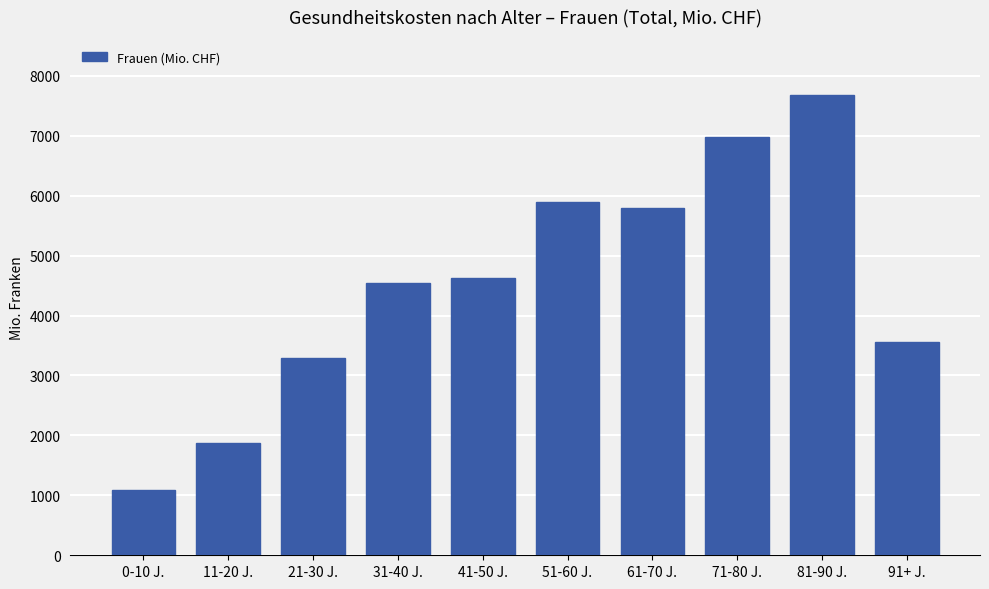

List the labels in order of value, smallest first.

0-10 J., 11-20 J., 21-30 J., 91+ J., 31-40 J., 41-50 J., 61-70 J., 51-60 J., 71-80 J., 81-90 J.